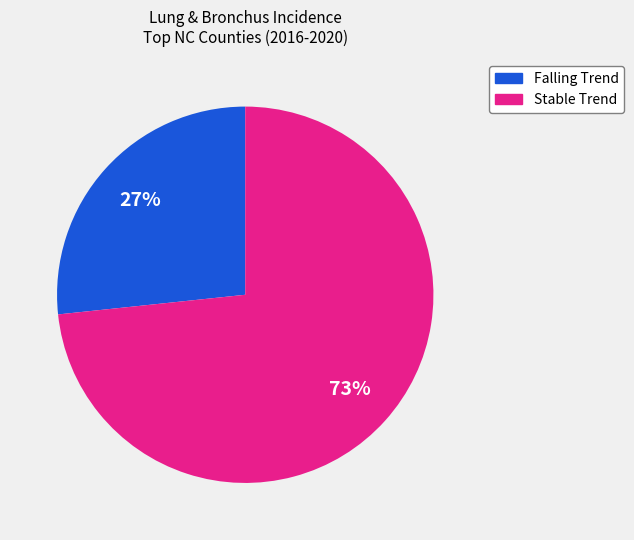

How many slices are in this pie chart?

2